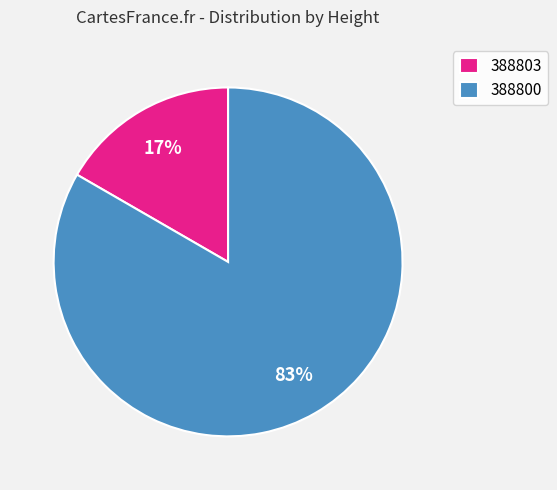

How many slices are in this pie chart?

2